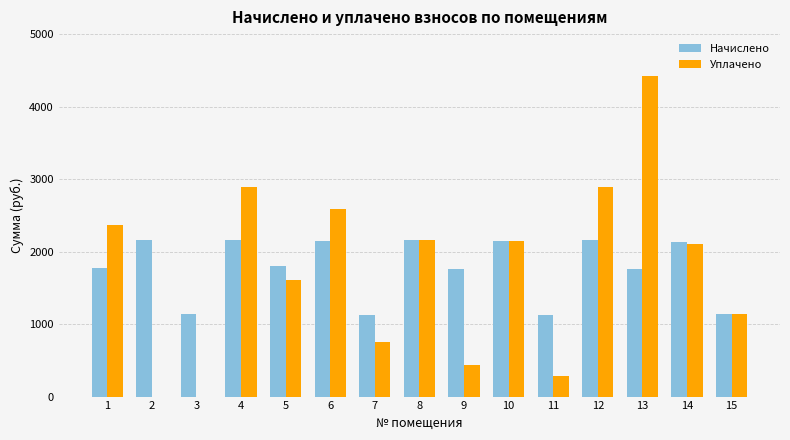

What is the total value across all series at 5?

3406.0